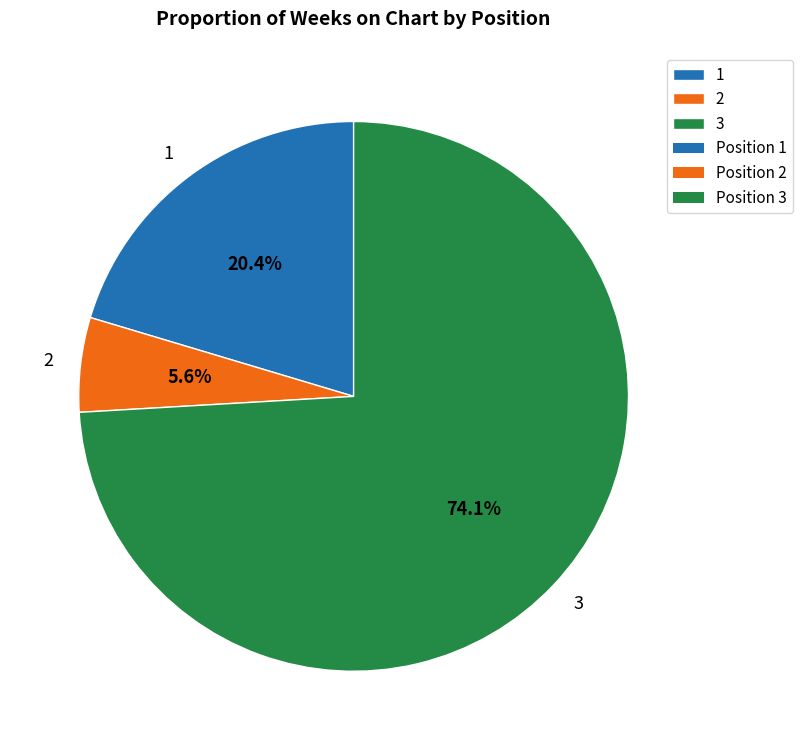

Is 1 the majority of the pie?

No